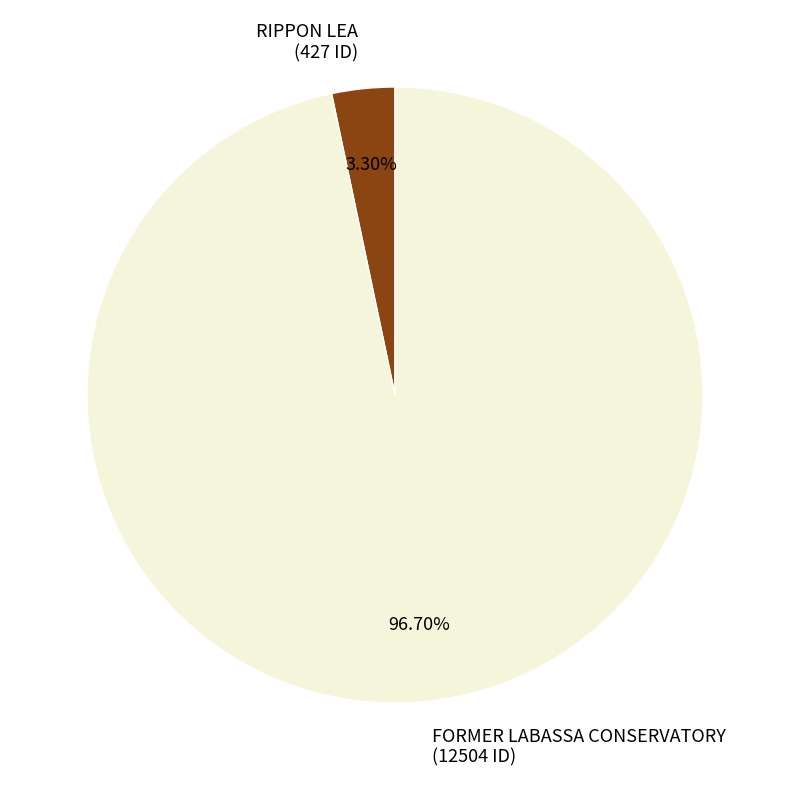

To the nearest percent, what is the difference between the largest and smallest slice percentages?

93%